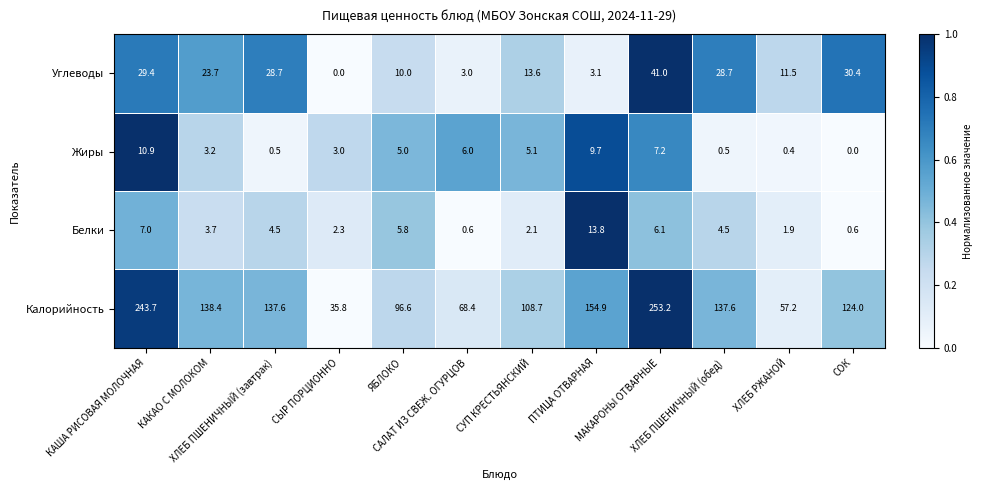

Which series has the largest total across all categories?

Калорийность